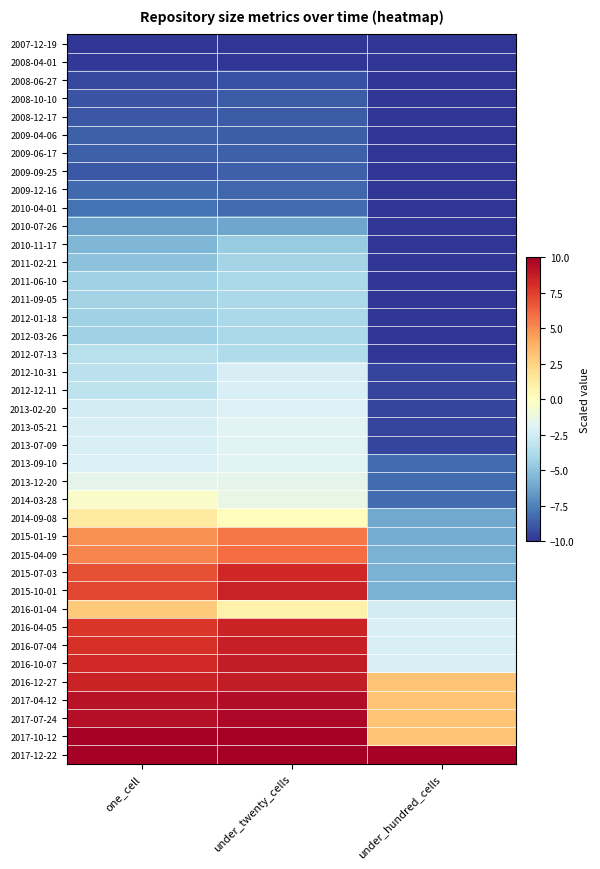

At one_cell, list the series in order from largest to smallest.

2017-12-22, 2017-10-12, 2017-07-24, 2017-04-12, 2016-12-27, 2016-10-07, 2016-07-04, 2016-04-05, 2015-10-01, 2015-07-03, 2015-04-09, 2015-01-19, 2016-01-04, 2014-09-08, 2014-03-28, 2013-12-20, 2013-09-10, 2013-07-09, 2013-05-21, 2013-02-20, 2012-12-11, 2012-10-31, 2012-07-13, 2011-09-05, 2011-06-10, 2012-01-18, 2012-03-26, 2011-02-21, 2010-11-17, 2010-07-26, 2010-04-01, 2009-12-16, 2009-04-06, 2009-06-17, 2009-09-25, 2008-12-17, 2008-10-10, 2008-06-27, 2008-04-01, 2007-12-19